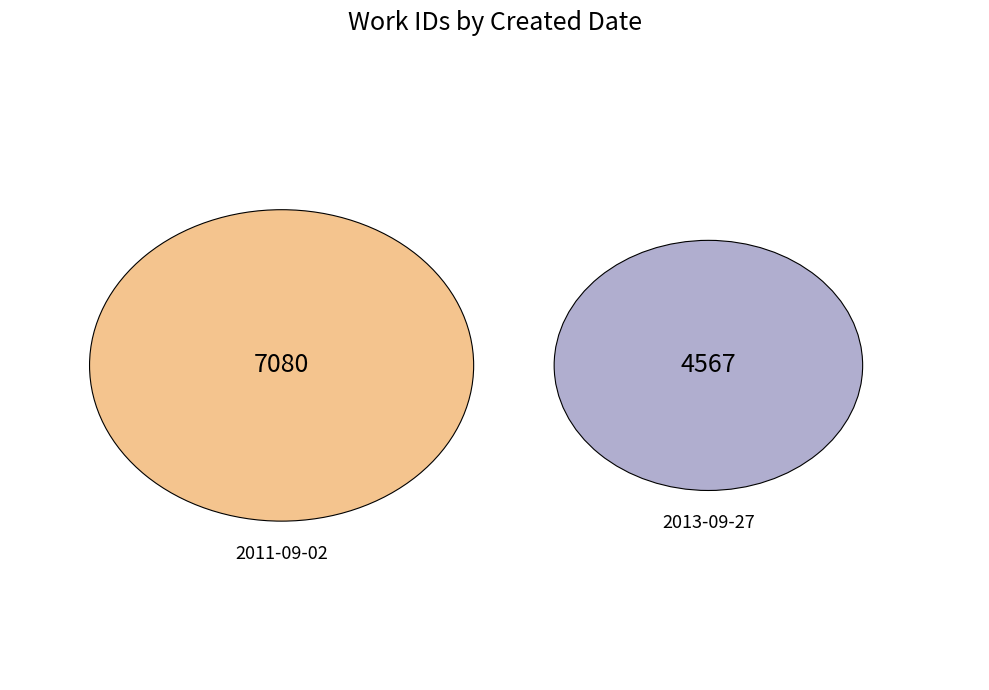

Is the sum of 2013-09-27 and 2011-09-02 greater than half?

Yes